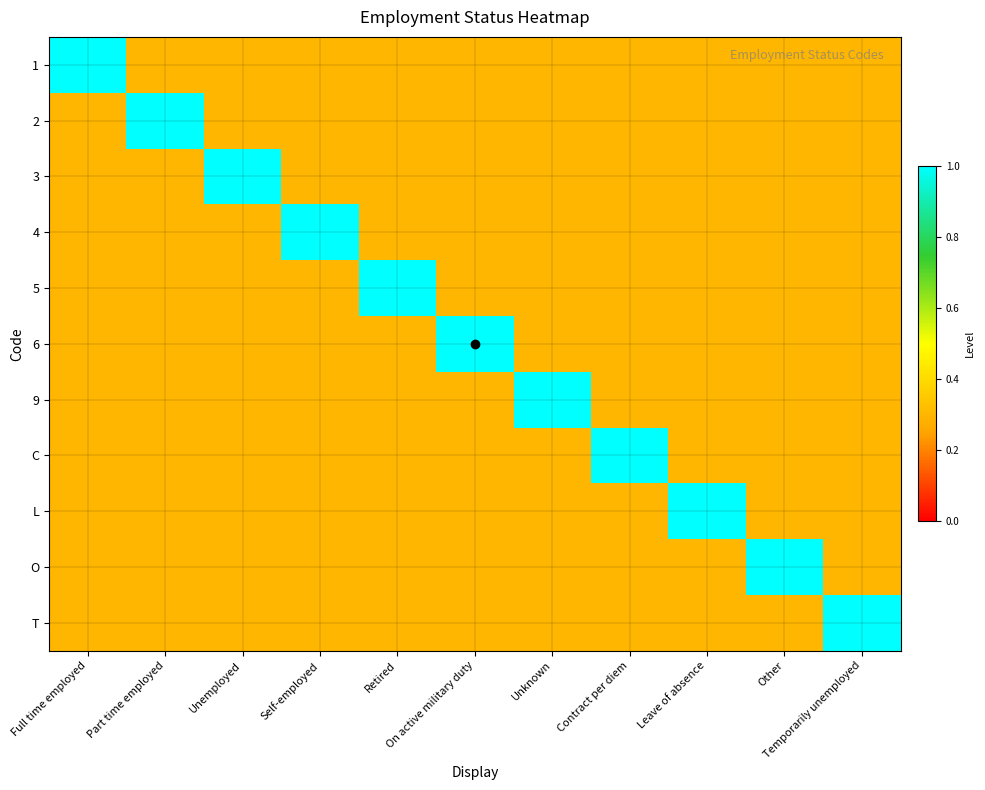

Reading left to right, what are all the values shown in this chart?

1: Full time employed=1.0	Part time employed=0.3	Unemployed=0.3	Self-employed=0.3	Retired=0.3	On active military duty=0.3	Unknown=0.3	Contract per diem=0.3	Leave of absence=0.3	Other=0.3	Temporarily unemployed=0.3
2: Full time employed=0.3	Part time employed=1.0	Unemployed=0.3	Self-employed=0.3	Retired=0.3	On active military duty=0.3	Unknown=0.3	Contract per diem=0.3	Leave of absence=0.3	Other=0.3	Temporarily unemployed=0.3
3: Full time employed=0.3	Part time employed=0.3	Unemployed=1.0	Self-employed=0.3	Retired=0.3	On active military duty=0.3	Unknown=0.3	Contract per diem=0.3	Leave of absence=0.3	Other=0.3	Temporarily unemployed=0.3
4: Full time employed=0.3	Part time employed=0.3	Unemployed=0.3	Self-employed=1.0	Retired=0.3	On active military duty=0.3	Unknown=0.3	Contract per diem=0.3	Leave of absence=0.3	Other=0.3	Temporarily unemployed=0.3
5: Full time employed=0.3	Part time employed=0.3	Unemployed=0.3	Self-employed=0.3	Retired=1.0	On active military duty=0.3	Unknown=0.3	Contract per diem=0.3	Leave of absence=0.3	Other=0.3	Temporarily unemployed=0.3
6: Full time employed=0.3	Part time employed=0.3	Unemployed=0.3	Self-employed=0.3	Retired=0.3	On active military duty=1.0	Unknown=0.3	Contract per diem=0.3	Leave of absence=0.3	Other=0.3	Temporarily unemployed=0.3
9: Full time employed=0.3	Part time employed=0.3	Unemployed=0.3	Self-employed=0.3	Retired=0.3	On active military duty=0.3	Unknown=1.0	Contract per diem=0.3	Leave of absence=0.3	Other=0.3	Temporarily unemployed=0.3
C: Full time employed=0.3	Part time employed=0.3	Unemployed=0.3	Self-employed=0.3	Retired=0.3	On active military duty=0.3	Unknown=0.3	Contract per diem=1.0	Leave of absence=0.3	Other=0.3	Temporarily unemployed=0.3
L: Full time employed=0.3	Part time employed=0.3	Unemployed=0.3	Self-employed=0.3	Retired=0.3	On active military duty=0.3	Unknown=0.3	Contract per diem=0.3	Leave of absence=1.0	Other=0.3	Temporarily unemployed=0.3
O: Full time employed=0.3	Part time employed=0.3	Unemployed=0.3	Self-employed=0.3	Retired=0.3	On active military duty=0.3	Unknown=0.3	Contract per diem=0.3	Leave of absence=0.3	Other=1.0	Temporarily unemployed=0.3
T: Full time employed=0.3	Part time employed=0.3	Unemployed=0.3	Self-employed=0.3	Retired=0.3	On active military duty=0.3	Unknown=0.3	Contract per diem=0.3	Leave of absence=0.3	Other=0.3	Temporarily unemployed=1.0